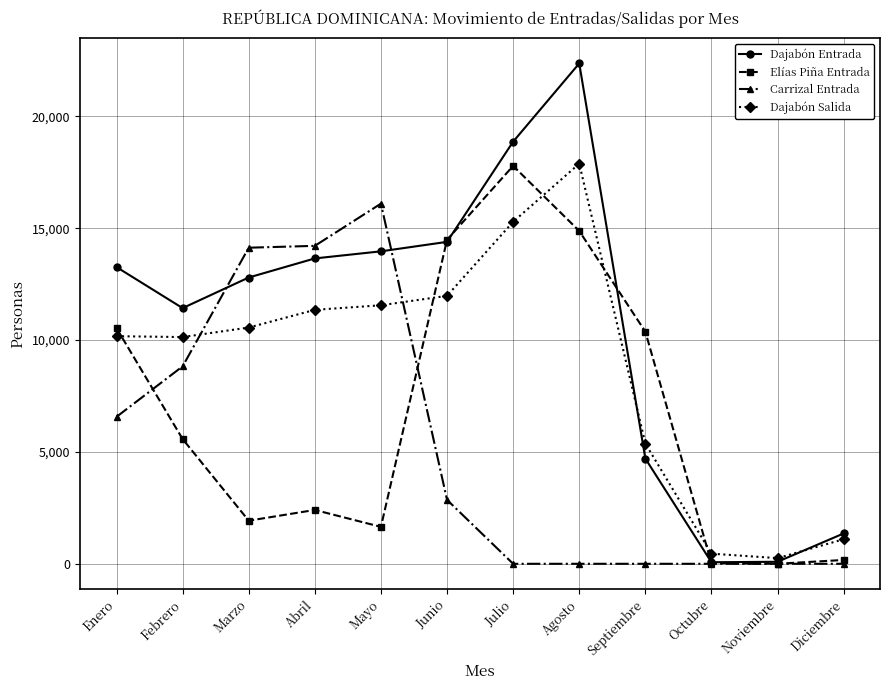

At how many categories does at least one series exceed 7553?

9